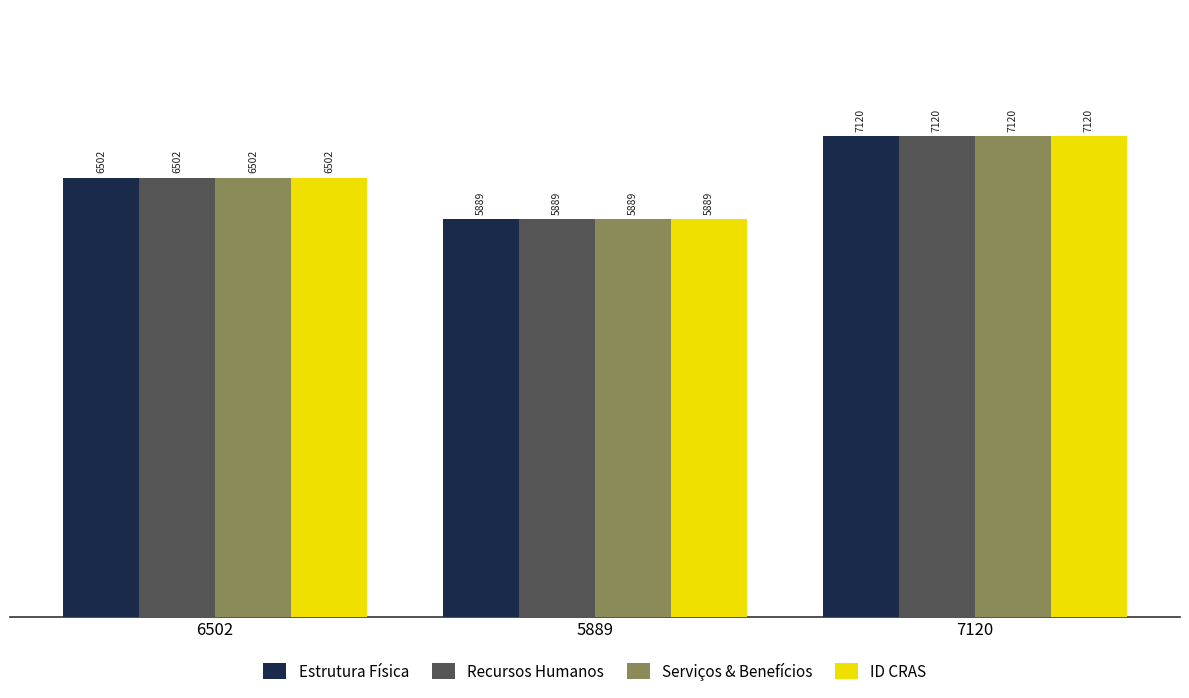

The Serviços & Benefícios series shows 7120 at 7120. True or false?

True